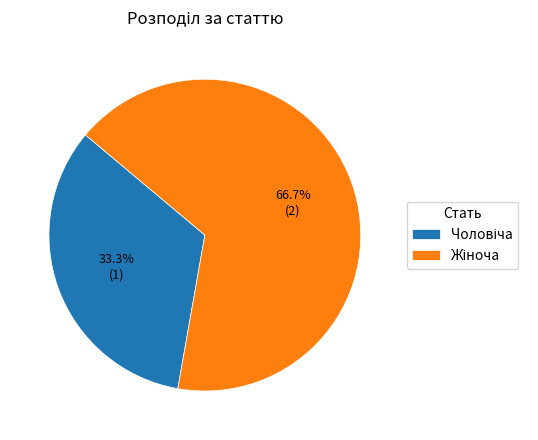

Does any single category account for the majority?

Yes